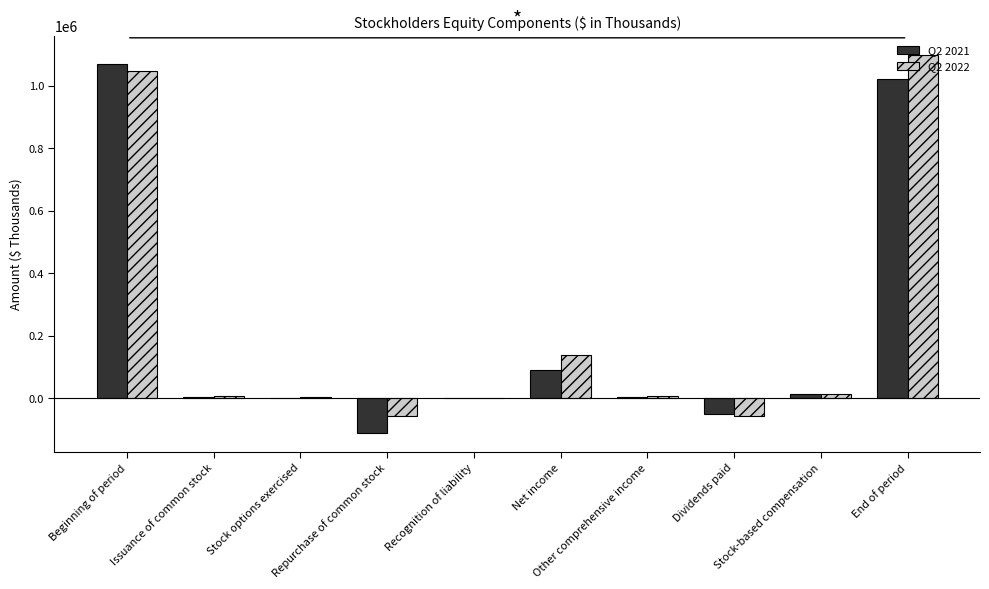

What value does the Q2 2021 series have at Recognition of liability, to the nearest 10?

360